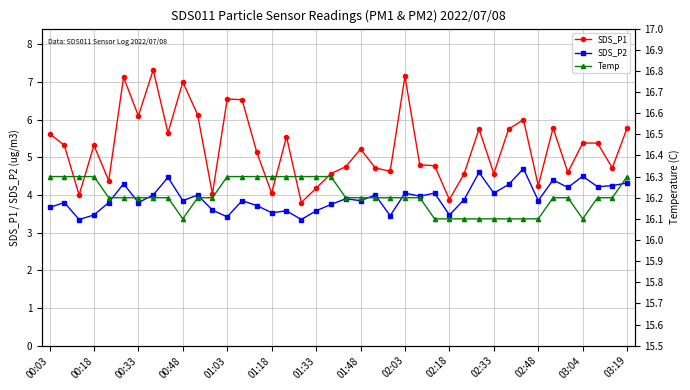

What is the highest value of the SDS_P2 series?

4.7